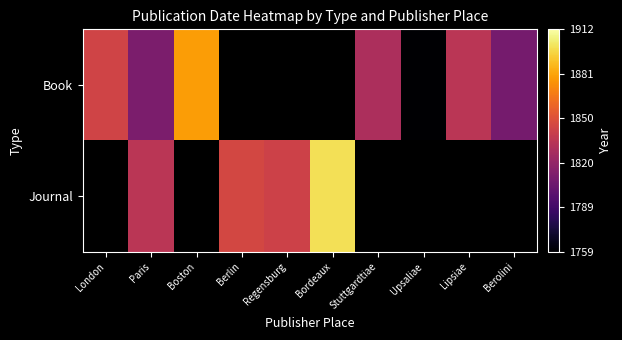

Which label corresponds to the smallest value in the chart?

Upsaliae